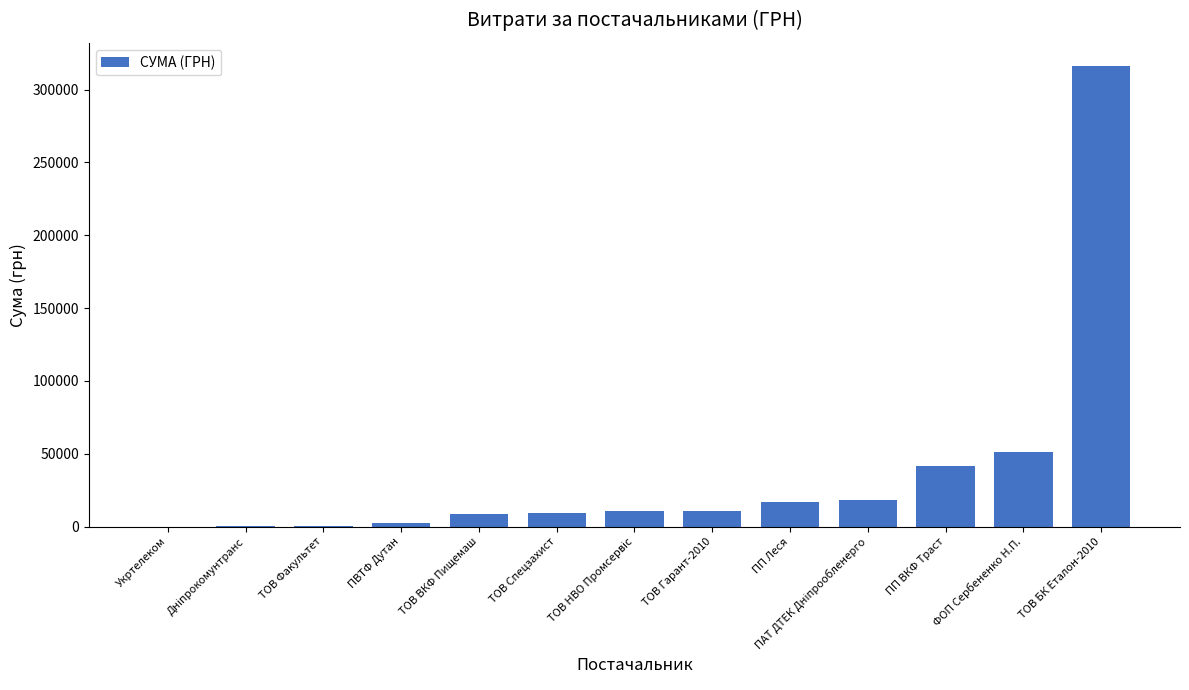

Are the bars horizontal?

No